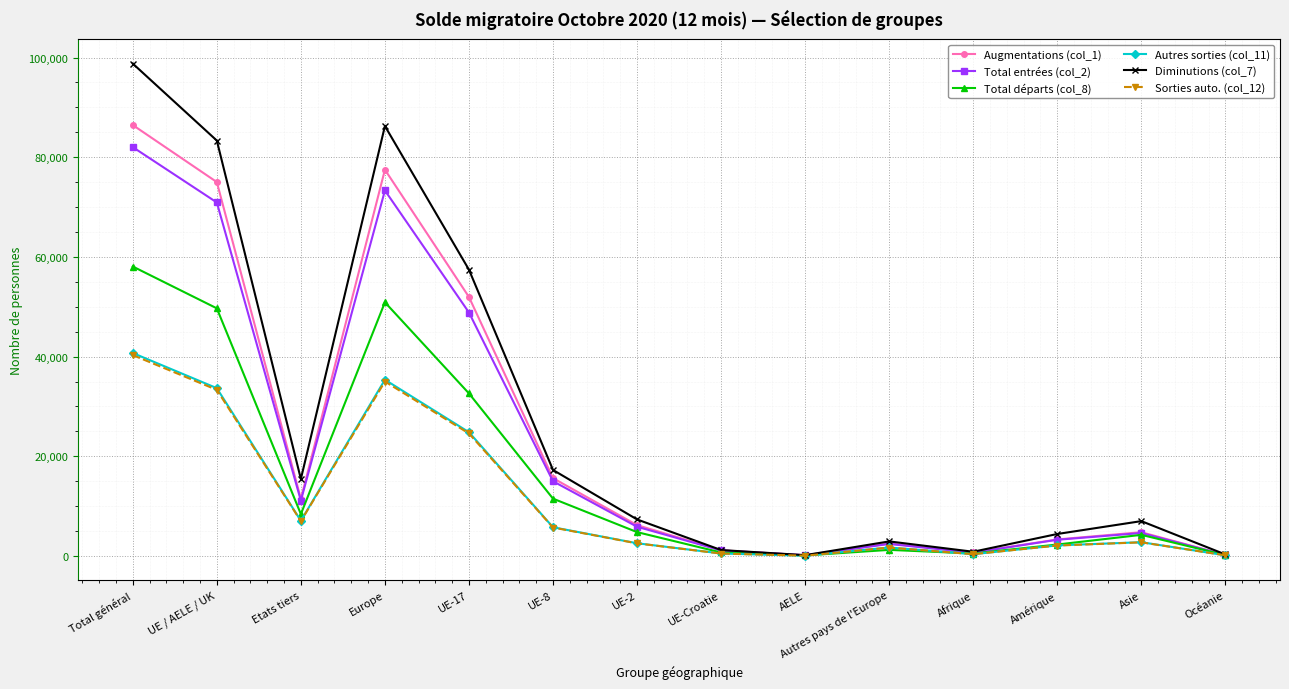

What is the label of the 8th point from the right?

UE-2